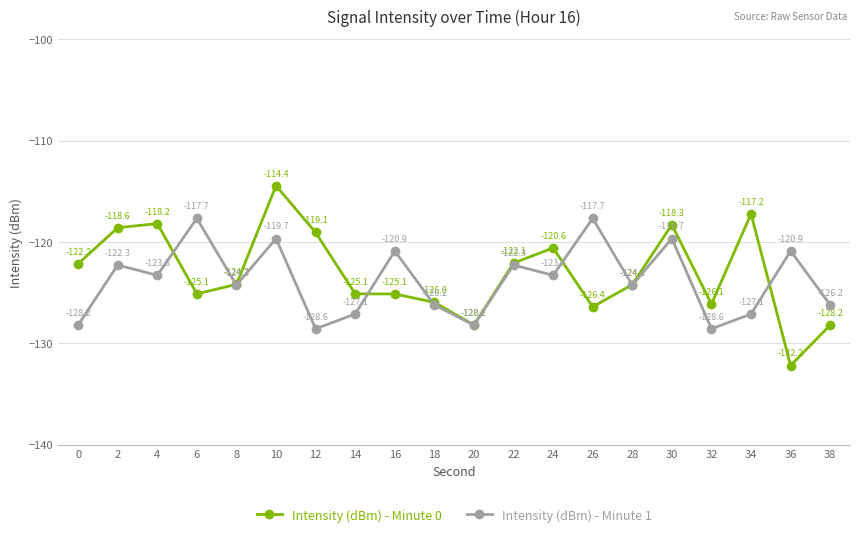

What is the spread (max minus min) of values at 32?

2.4